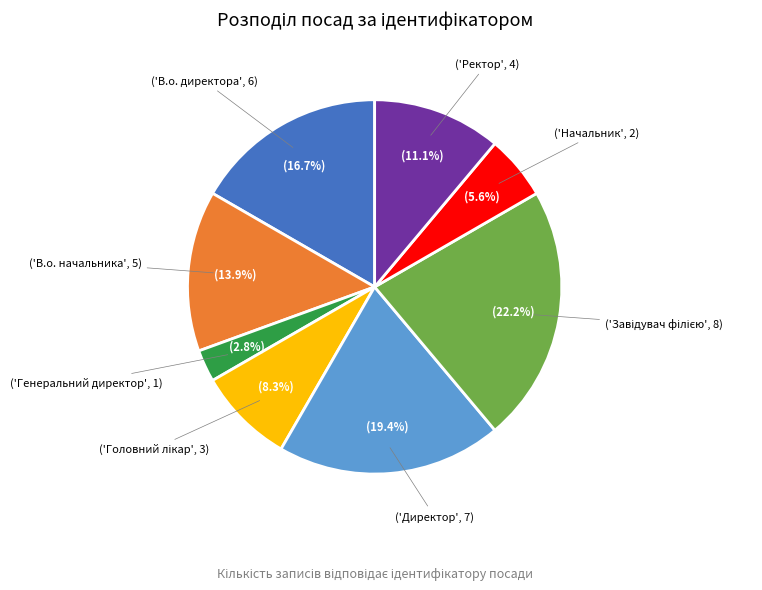

Is there a majority slice in this chart?

No